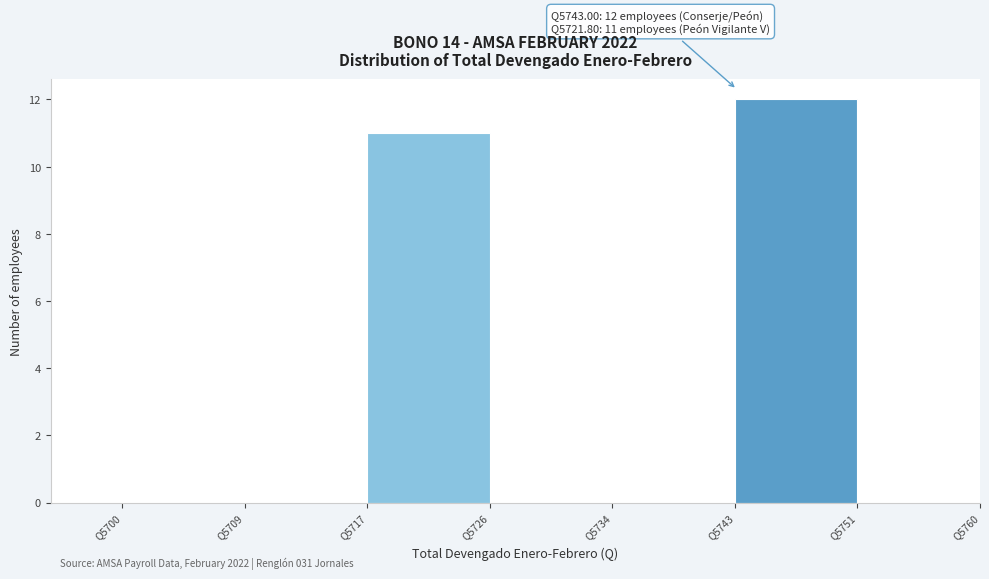

Over which range of the x-axis is the bar tallest?

5743 to 5751